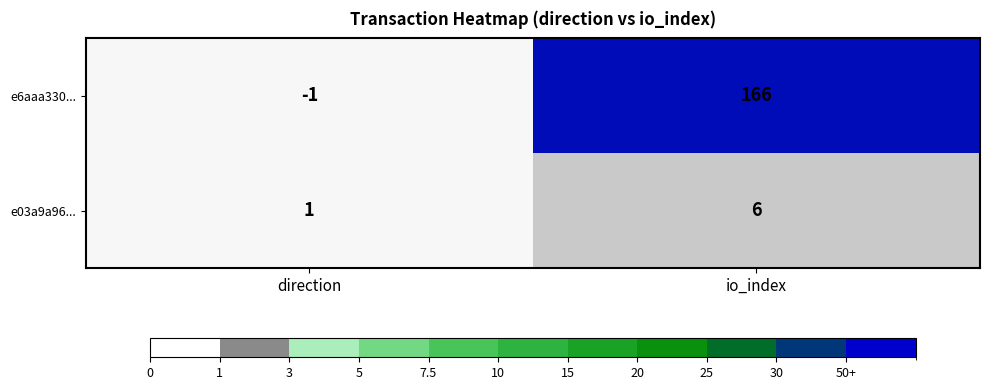

Reading right to left, transcribe all the data shown in this chart.

e6aaa330...: io_index=166	direction=-1
e03a9a96...: io_index=6	direction=1